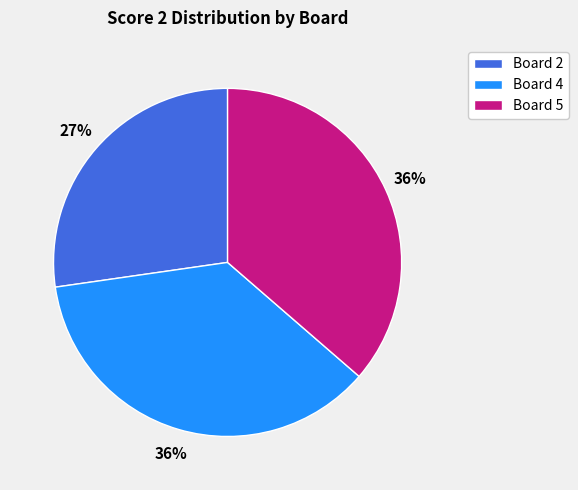

Which category has the smallest portion of the pie?

Board 2